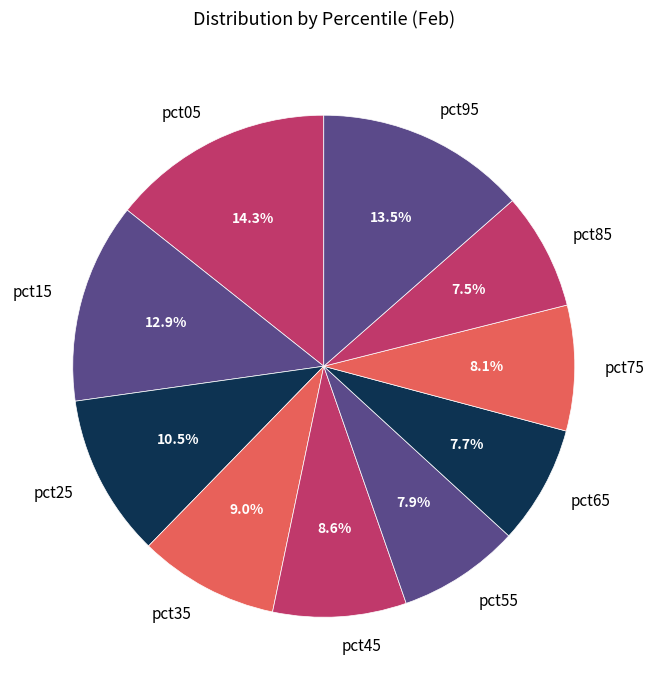

How many slices are in this pie chart?

10